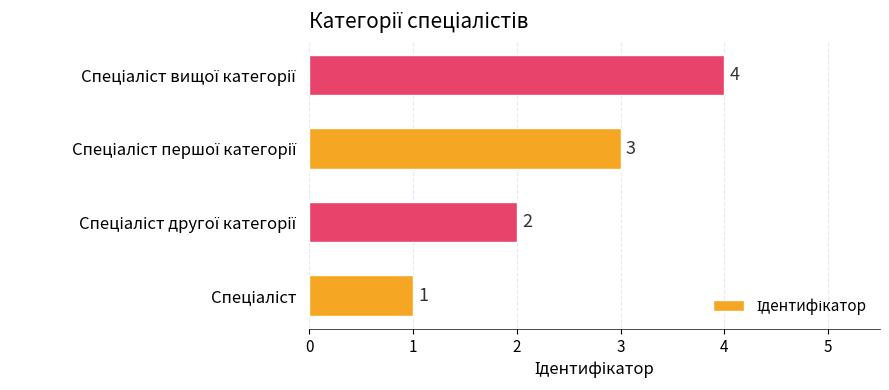

What is the sum of all values?

10